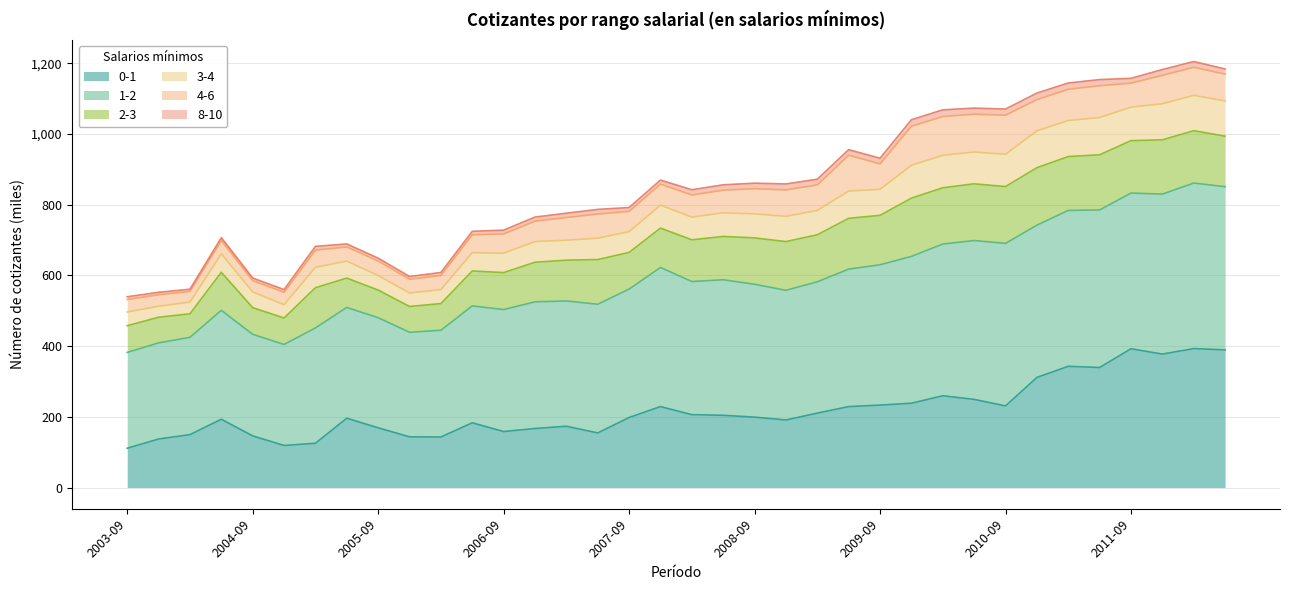

What is the minimum value for 0-1?

111.1